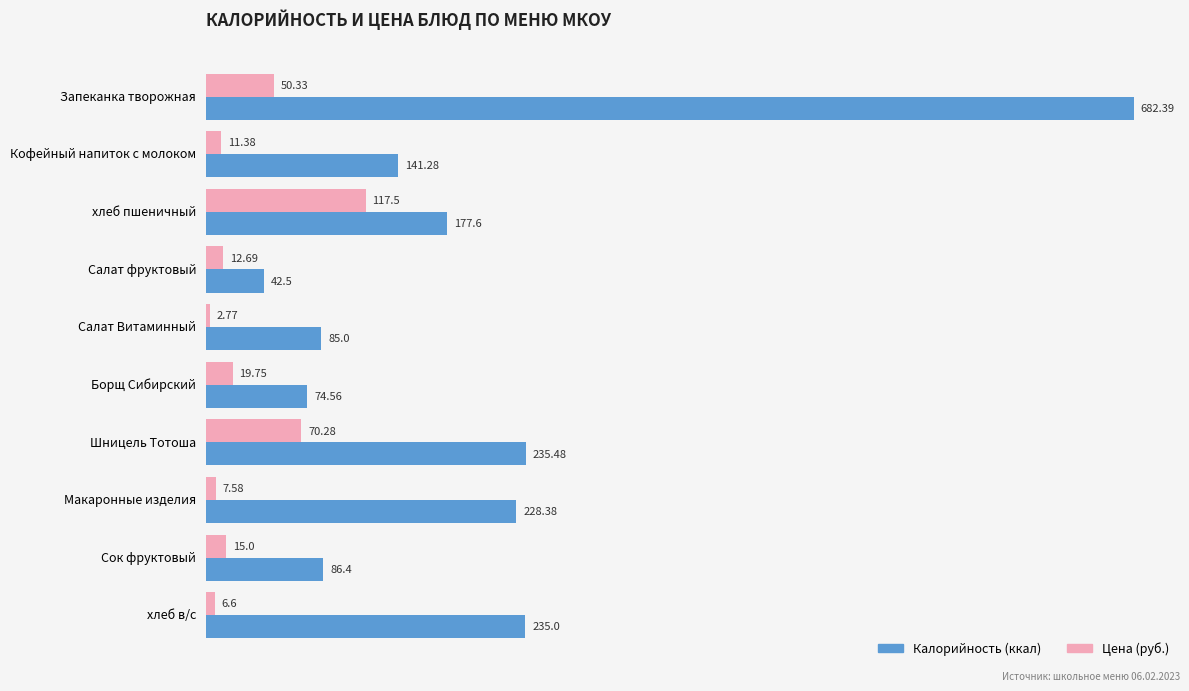

What is the difference between the second highest and second lowest values in the Калорийность (ккал) series?

160.9